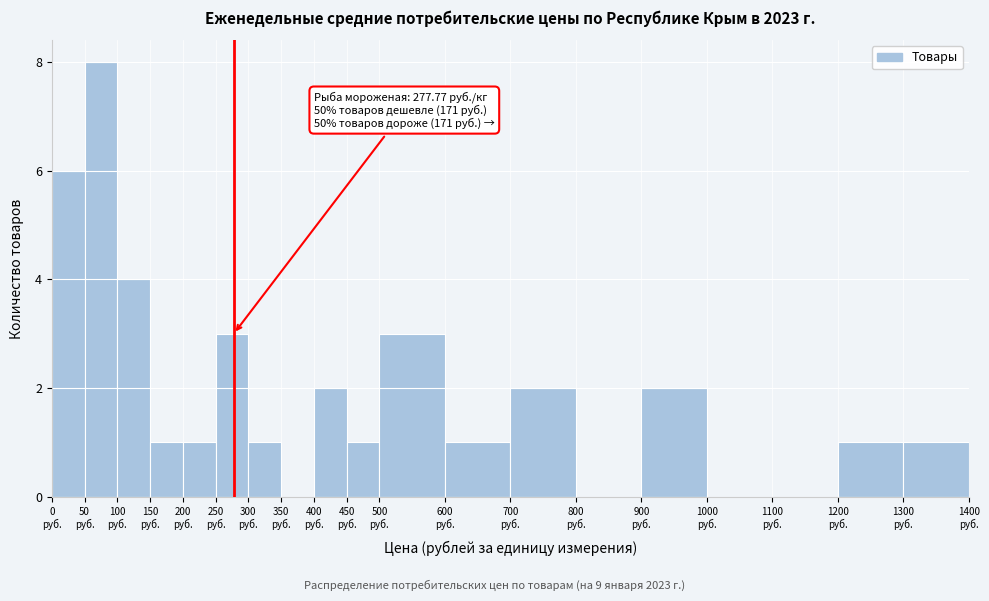

Over which range of the x-axis is the bar tallest?

50 to 100